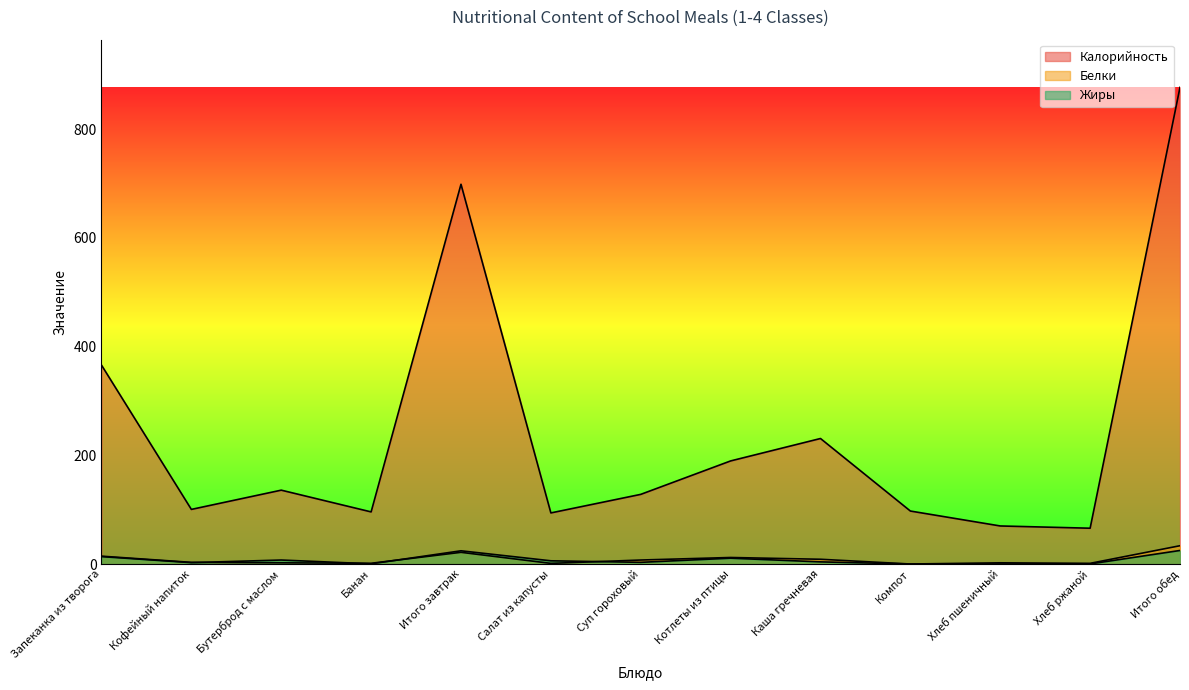

Where is Калорийность nearest to the value 471?

Запеканка из творога